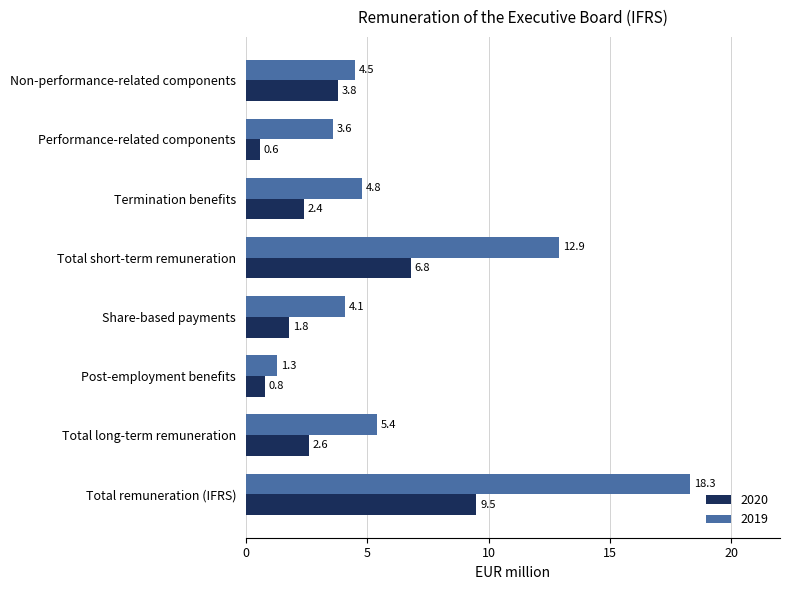

How many values in the 2019 series are below 4?

2